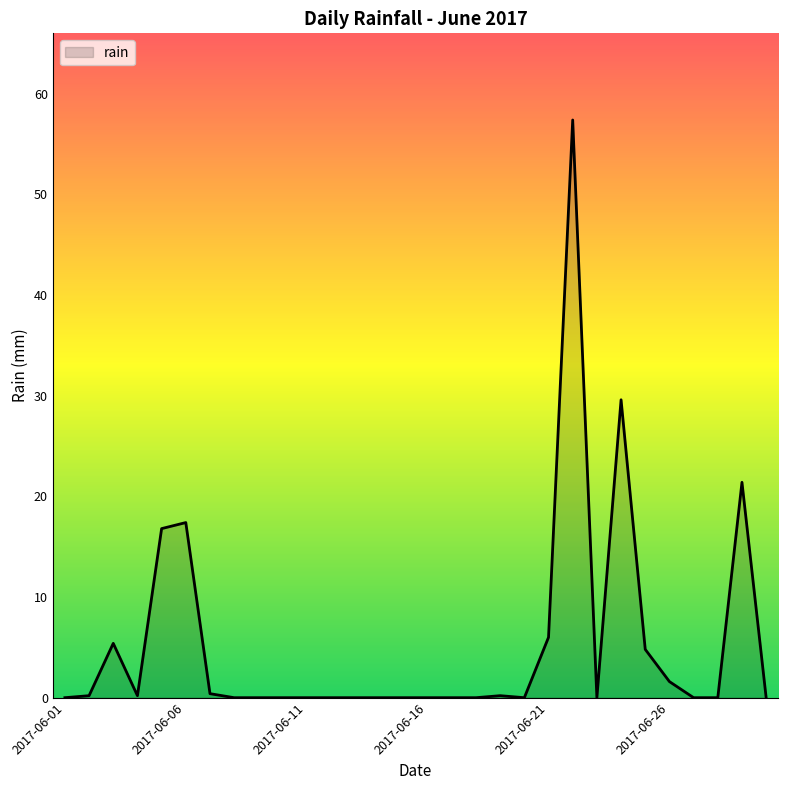

What is the difference between the maximum and minimum values?

57.4